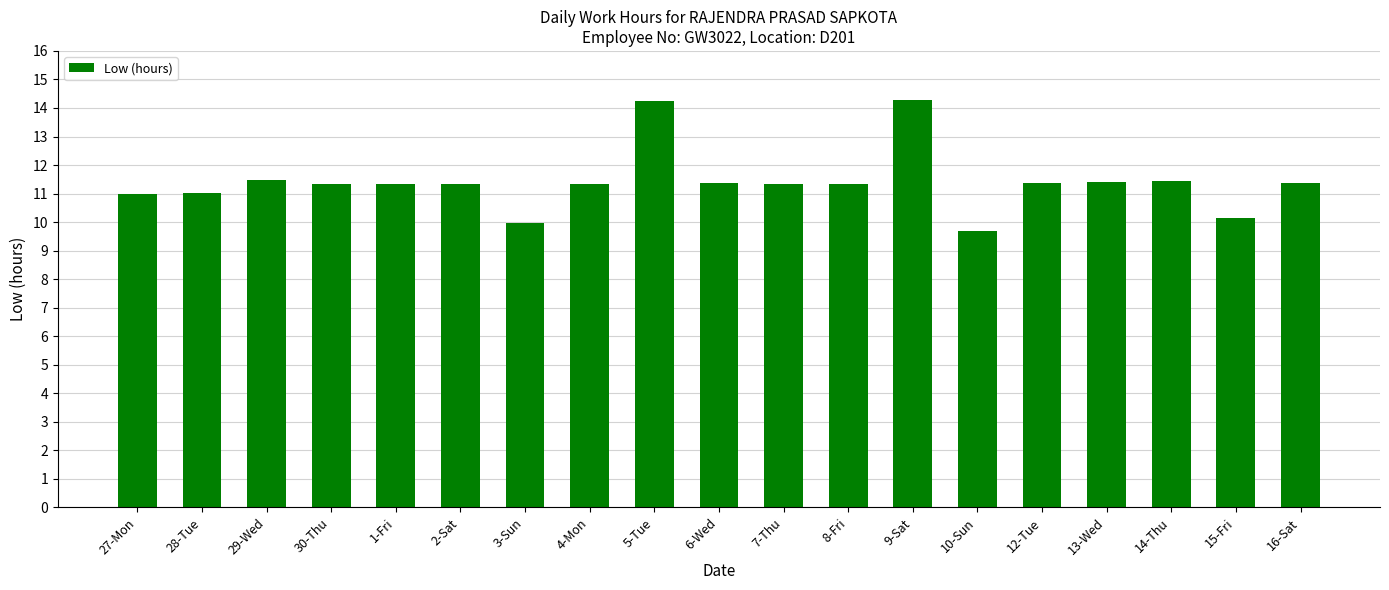

The value at 1-Fri is 11.3. True or false?

True